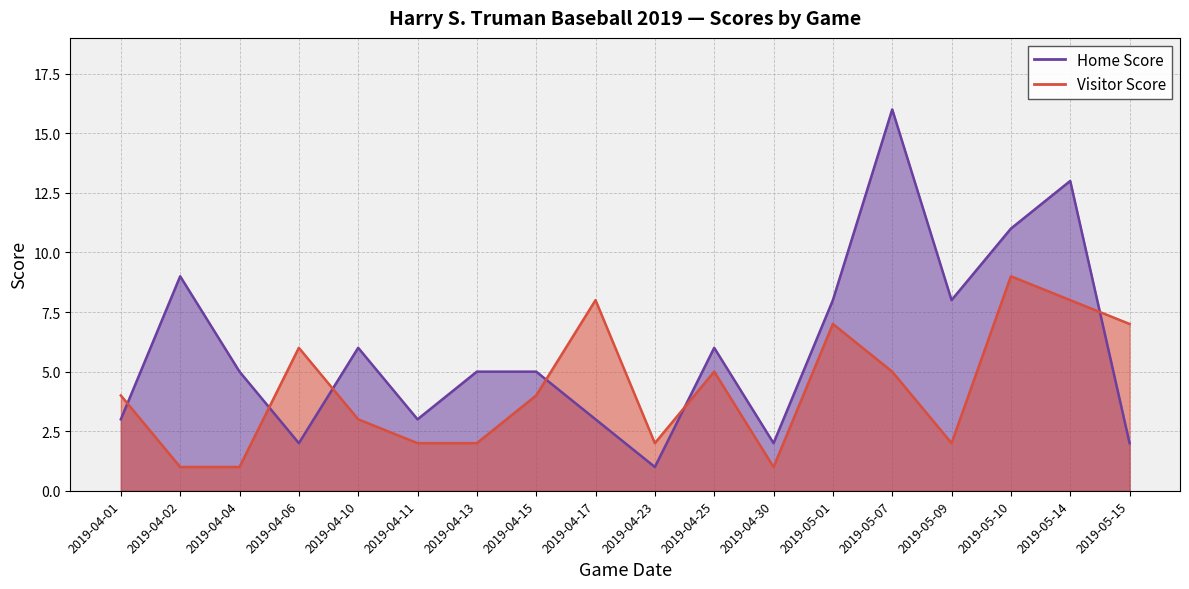

What are all the series names shown in the legend?

Home Score, Visitor Score